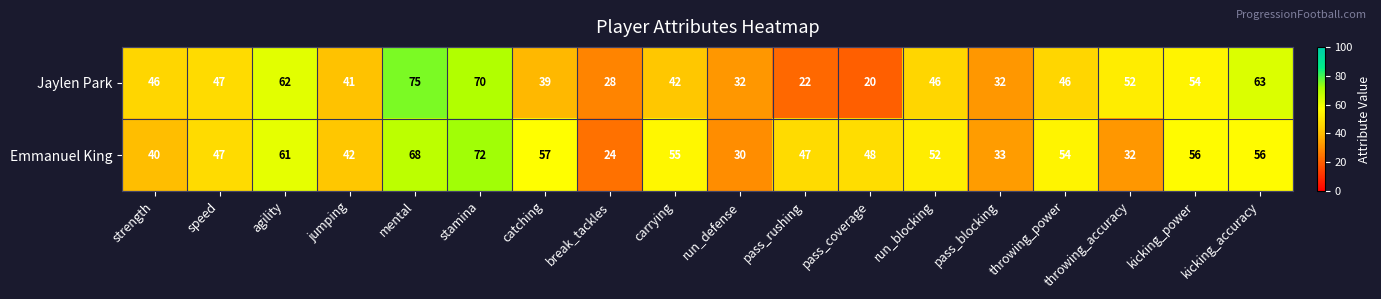

At kicking_power, list the series in order from smallest to largest.

Jaylen Park, Emmanuel King